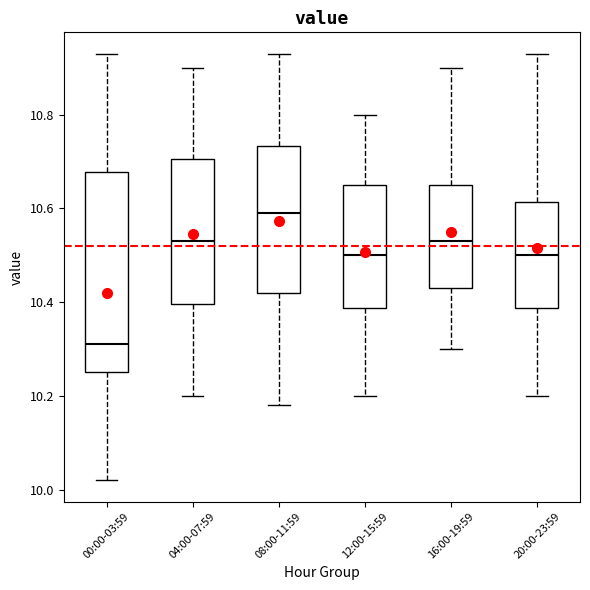

Reading left to right, transcribe this box plot: for each box, give where its median line is, the range the box spans, and where its two whiskers end, as read against the y-axis. The values are not printed on the chart, so give them approximately, as read against the axis.

00:00-03:59: median 10.32, box 10.26 to 10.68, whiskers 10.02 to 10.94
04:00-07:59: median 10.54, box 10.40 to 10.70, whiskers 10.20 to 10.90
08:00-11:59: median 10.60, box 10.42 to 10.74, whiskers 10.18 to 10.94
12:00-15:59: median 10.50, box 10.38 to 10.66, whiskers 10.20 to 10.80
16:00-19:59: median 10.54, box 10.44 to 10.66, whiskers 10.30 to 10.90
20:00-23:59: median 10.50, box 10.38 to 10.62, whiskers 10.20 to 10.94